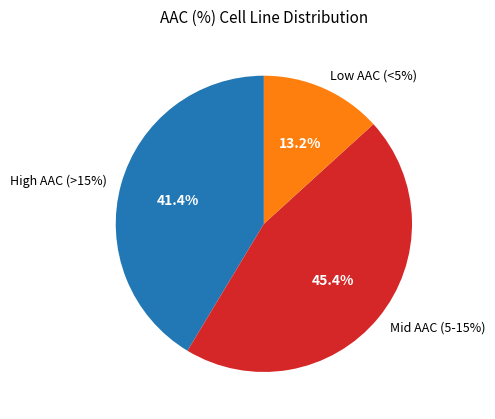

Combined, do MDA-MB-175-VII and JIMT-1 account for over 50%?

No